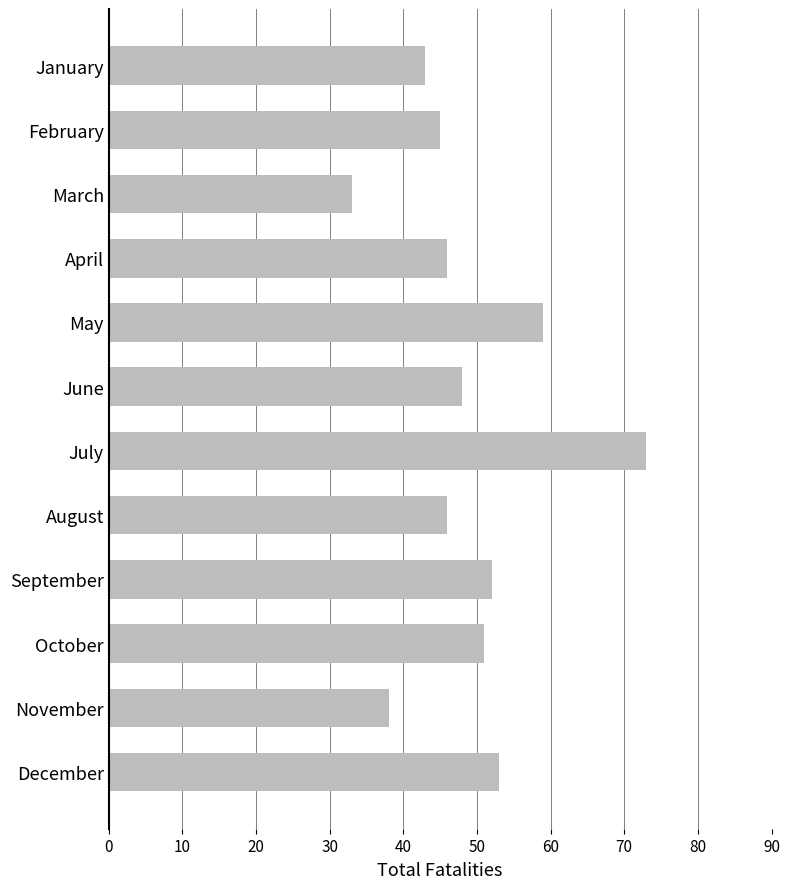

Where is the data nearest to the value 53?

December